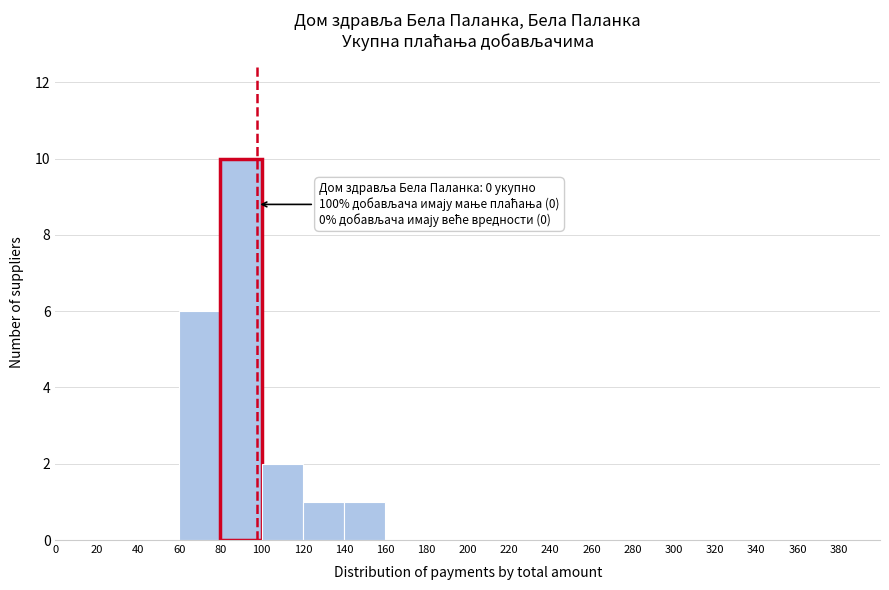

Over which range of the x-axis is the bar tallest?

80 to 100